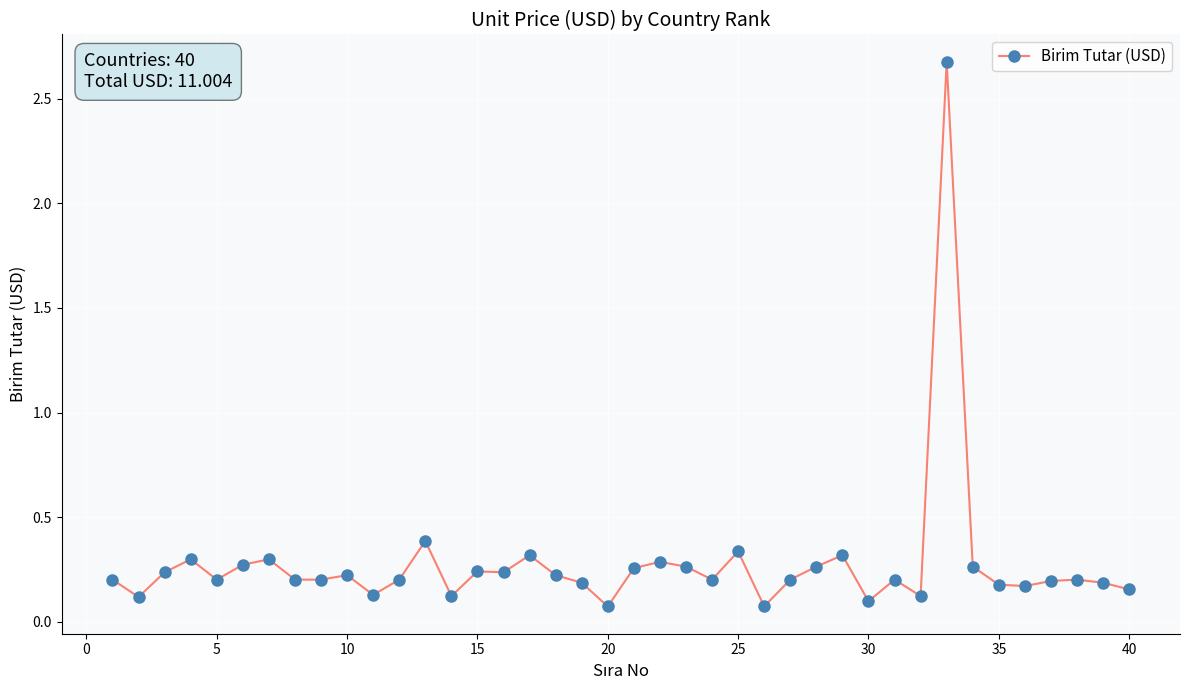

What is the maximum value shown in the chart?

2.7